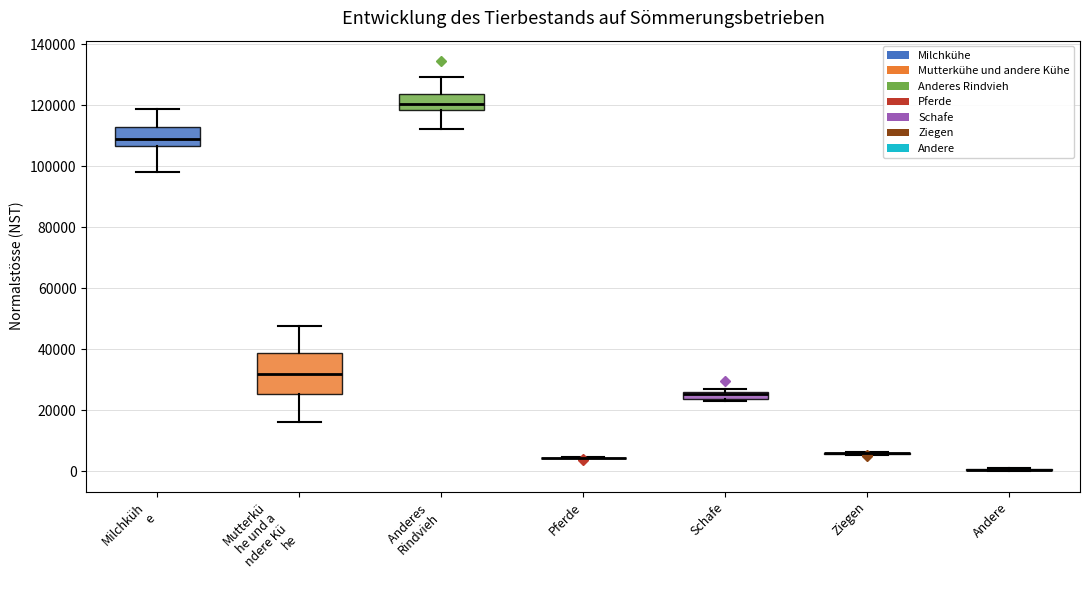

Comparing the boxes themselves (not the whiskers), which one is the tallest?

Mutterkü he und a ndere Kü he